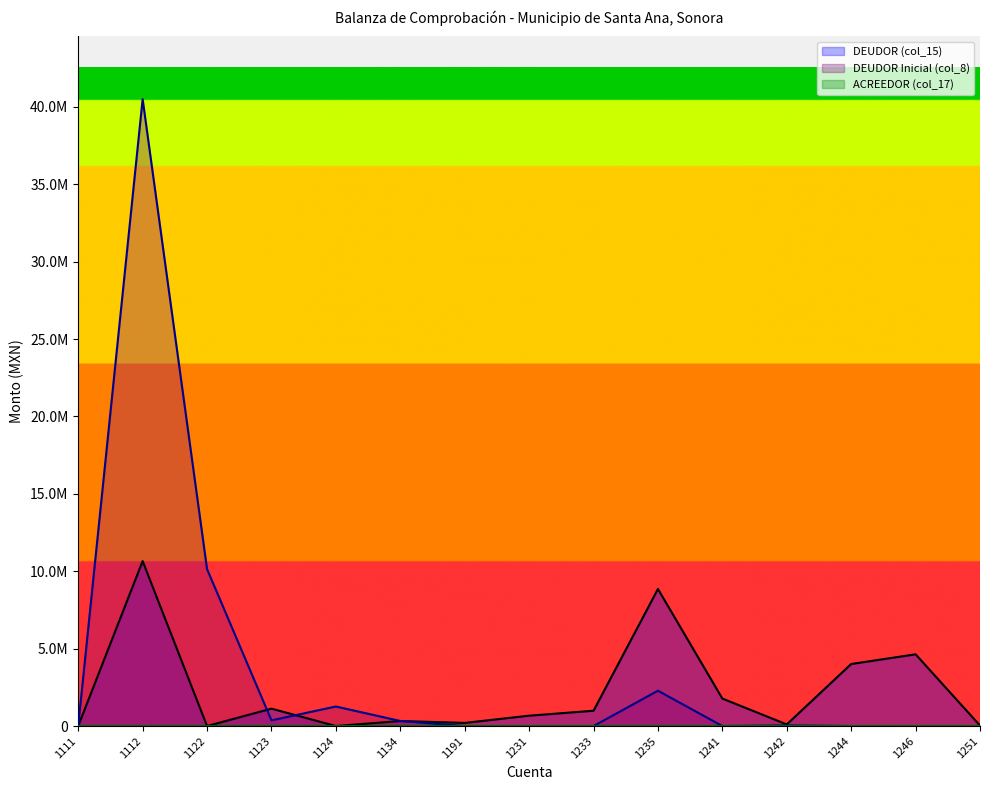

Reading right to left, extract all data points from this chart.

DEUDOR (col_15): 1251=33317.8	1246=4635261.3	1244=4008659.8	1242=106297.8	1241=1777213.3	1235=8854873.4	1233=990212.3	1231=670000.0	1191=203192.9	1134=327000.0	1124=1018.0	1123=1124800.2	1122=0.0	1112=10653591.0	1111=11000.0
DEUDOR Inicial (col_8): 1251=0.0	1246=0.0	1244=0.0	1242=42920.0	1241=1083.2	1235=2283038.5	1233=0.0	1231=0.0	1191=0.0	1134=327000.0	1124=1262825.1	1123=367823.5	1122=10140049.6	1112=40495588.6	1111=11000.0